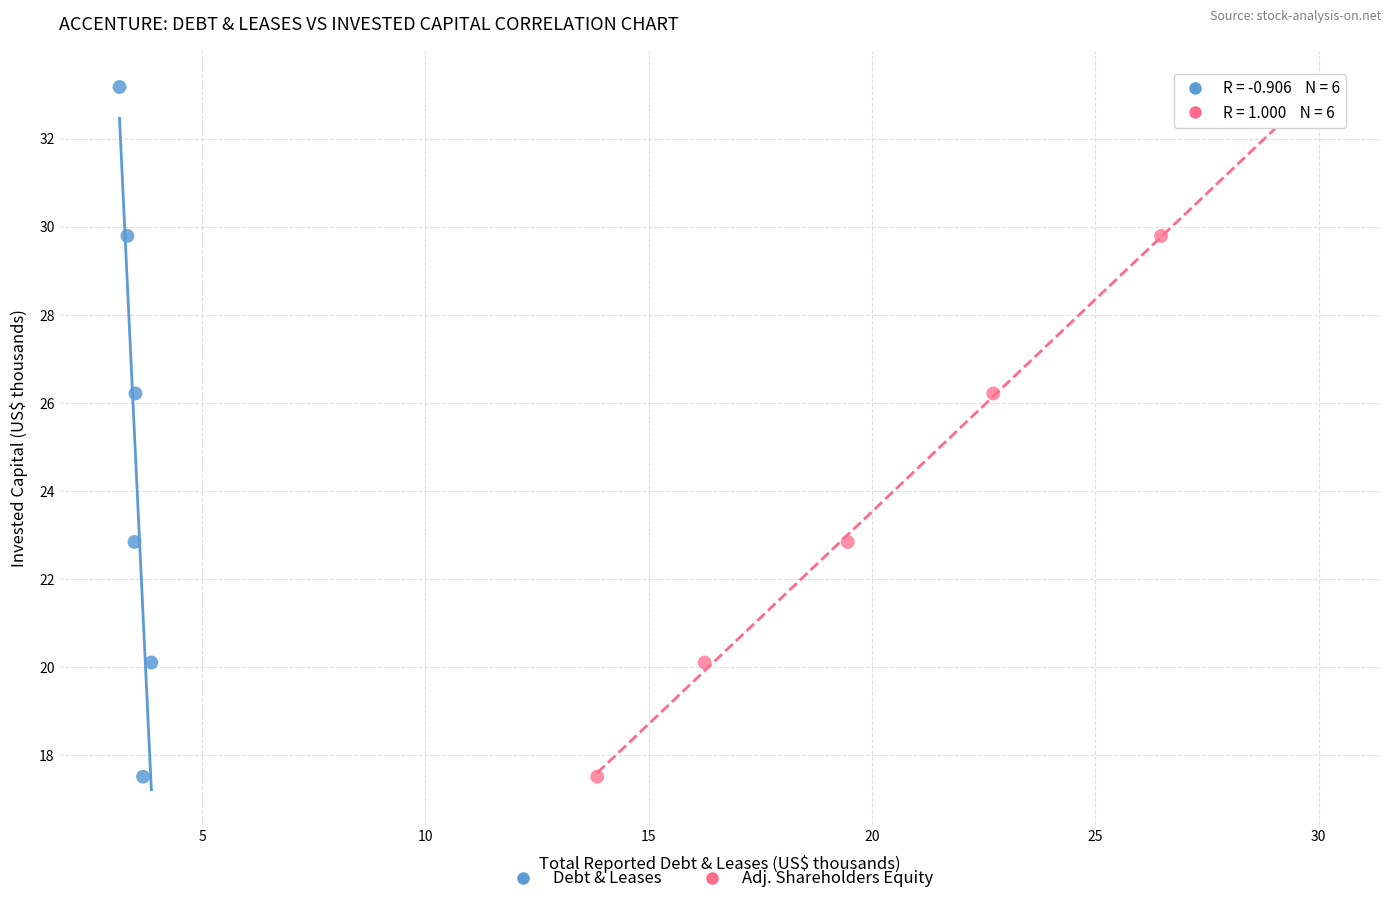

What are all the series names shown in the legend?

Debt & Leases, Adj. Shareholders Equity